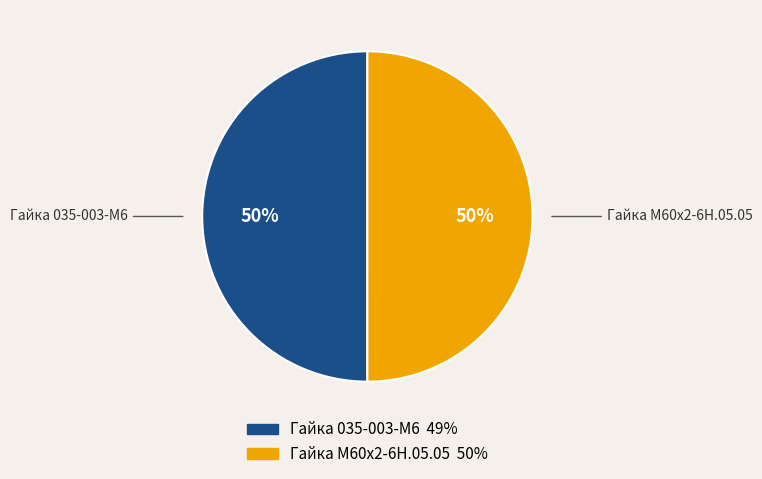

Approximately how many times larger is the value at Гайка М60х2-6Н.05.05 compared to Гайка 035-003-М6?

1.0